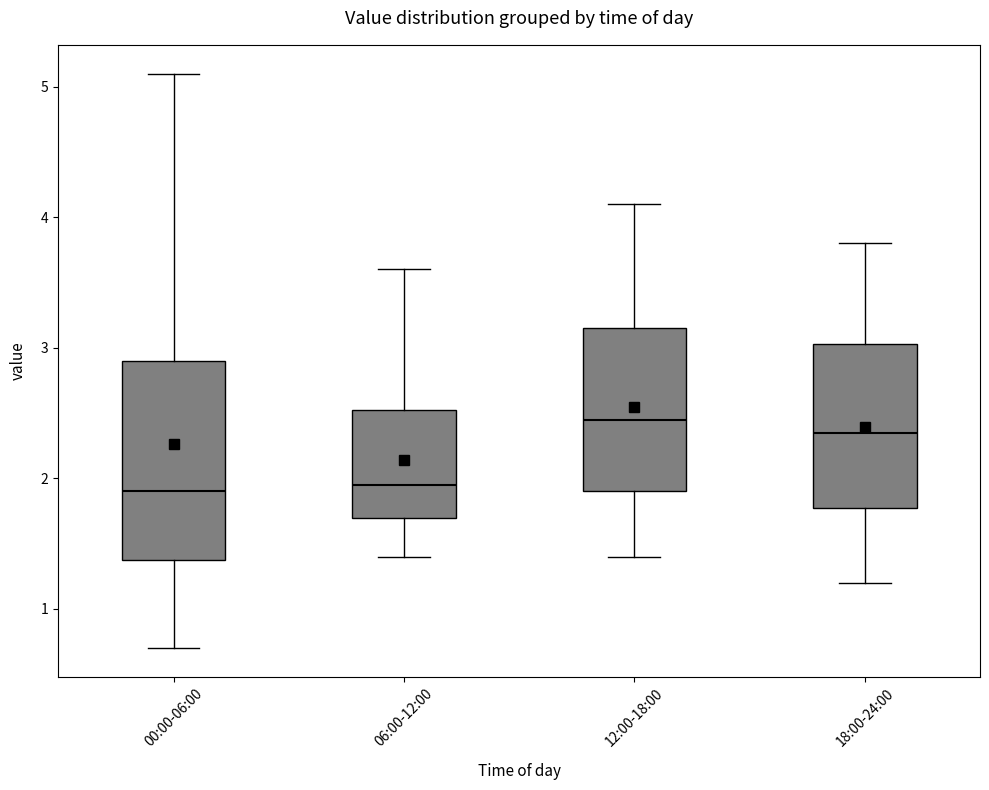

Reading left to right, transcribe this box plot: for each box, give where its median line is, the range the box spans, and where its two whiskers end, as read against the y-axis. The values are not printed on the chart, so give them approximately, as read against the axis.

00:00-06:00: median 1.9, box 1.4 to 2.9, whiskers 0.7 to 5.1
06:00-12:00: median 2.0, box 1.7 to 2.5, whiskers 1.4 to 3.6
12:00-18:00: median 2.5, box 1.9 to 3.2, whiskers 1.4 to 4.1
18:00-24:00: median 2.4, box 1.8 to 3.0, whiskers 1.2 to 3.8